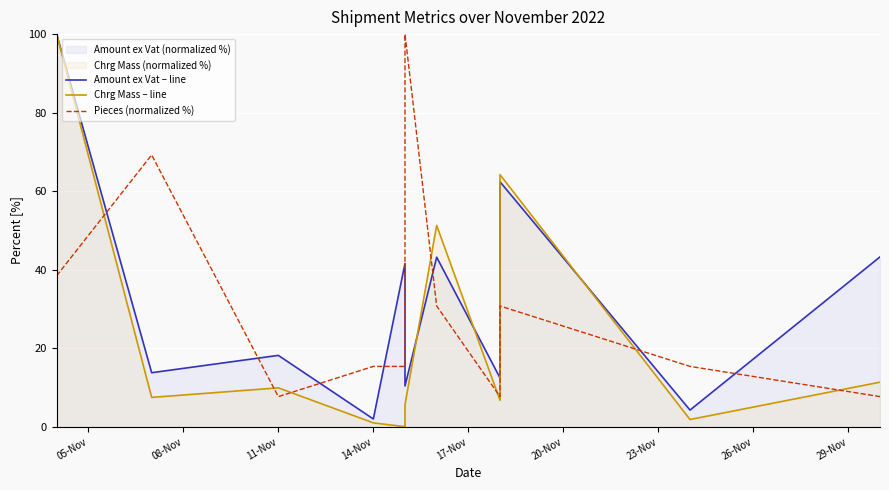

What is the highest value of the Pieces (normalized %) series?

100.0